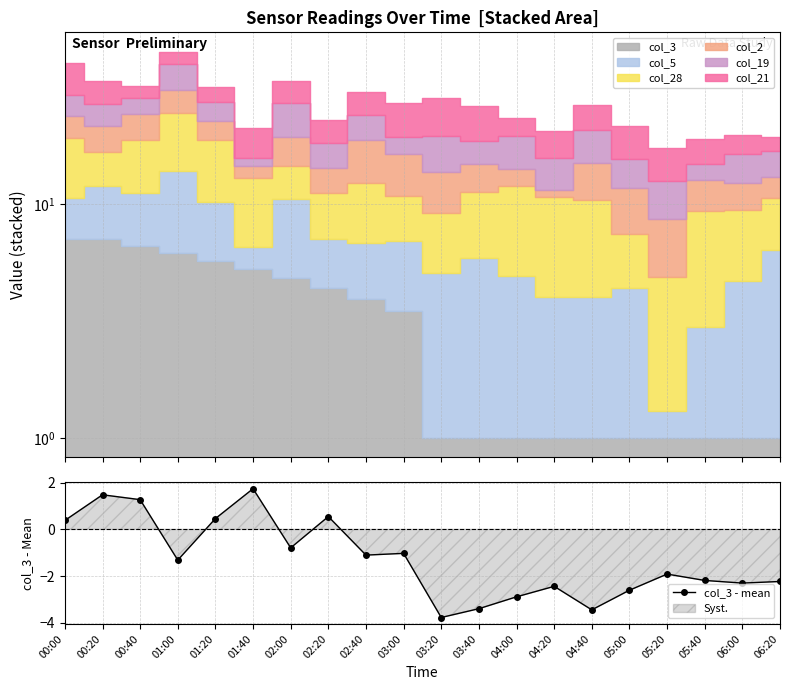

How many points are higher than both their immediate neighbors (excluding endpoints)?

6